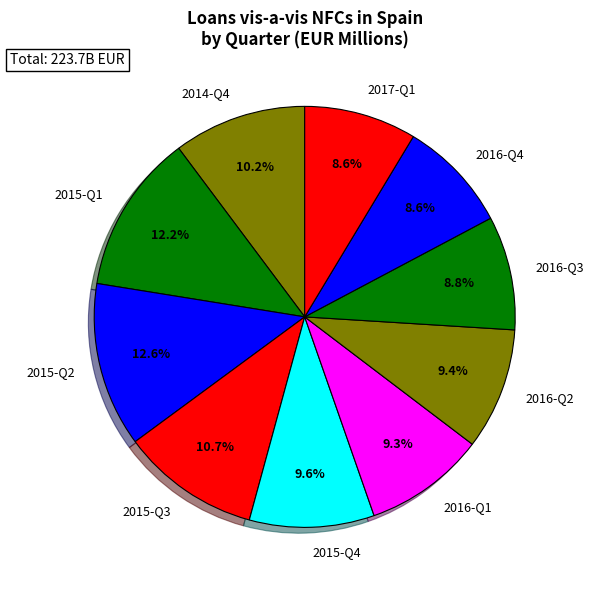

To the nearest percent, what portion does 2015-Q2 represent?

13%